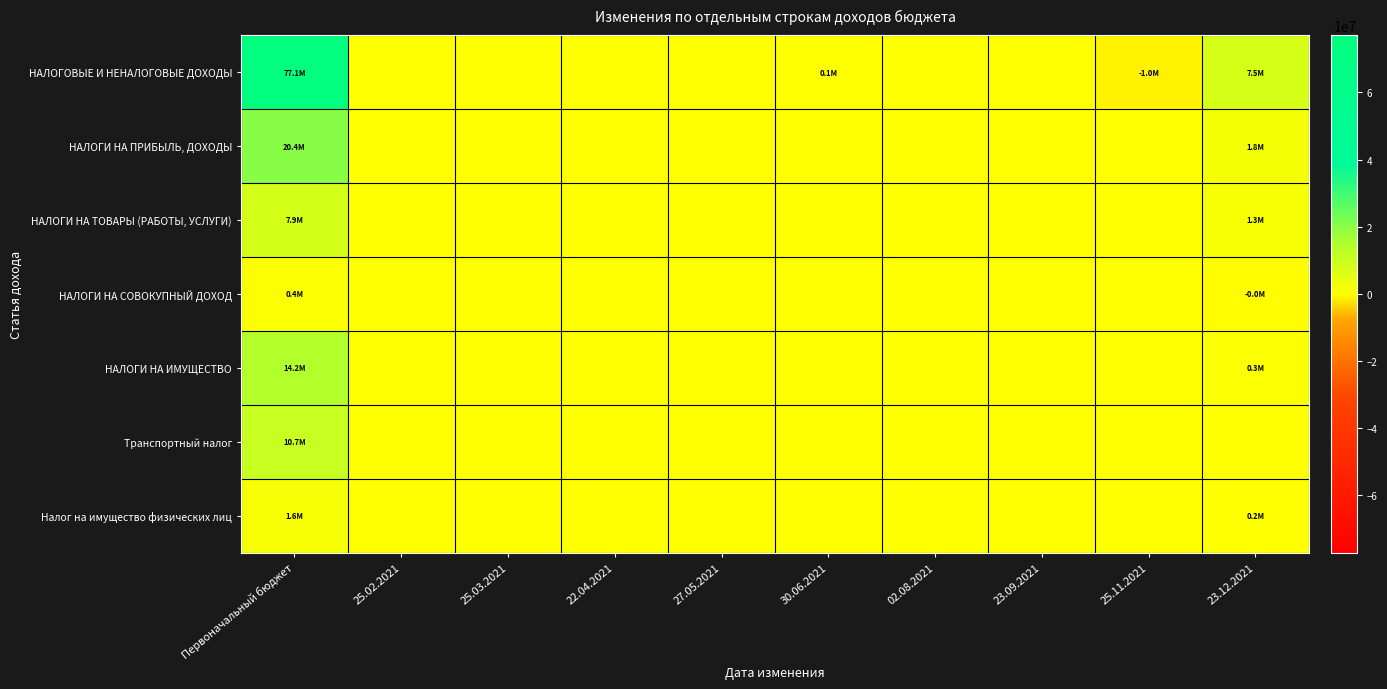

Which category has the lowest value across all series?

25.11.2021